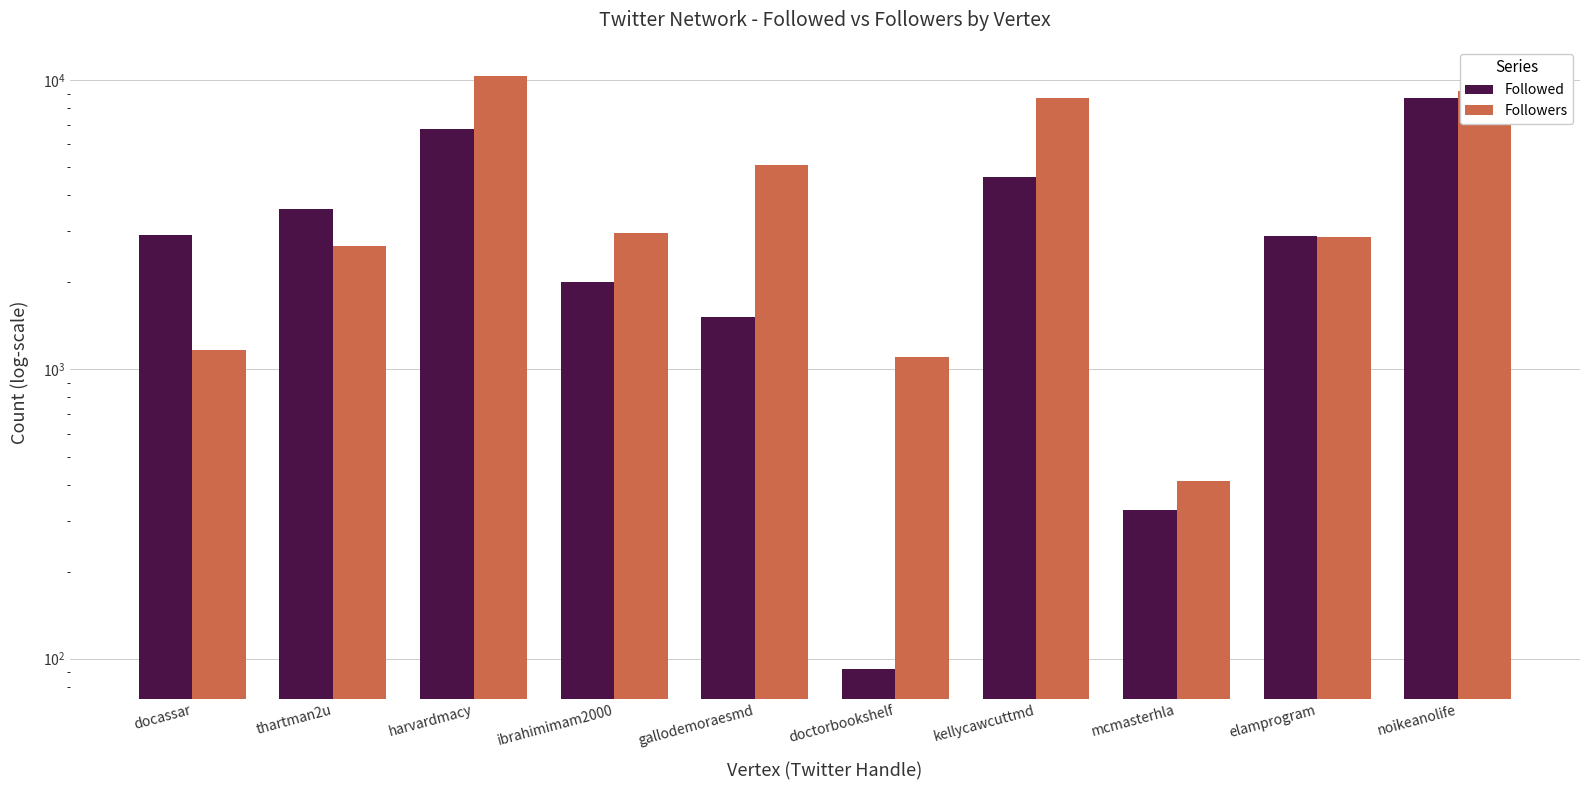

What is the difference between the maximum and minimum values in the Followed series?

8623